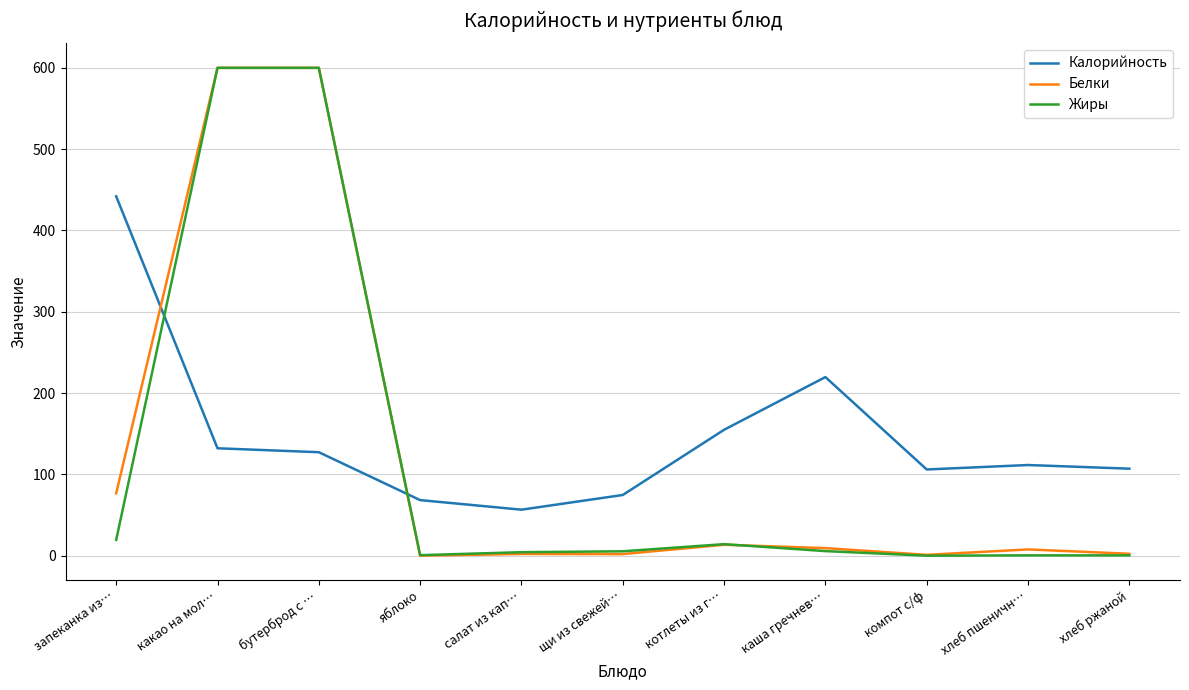

What is the maximum value for Жиры?

600.0